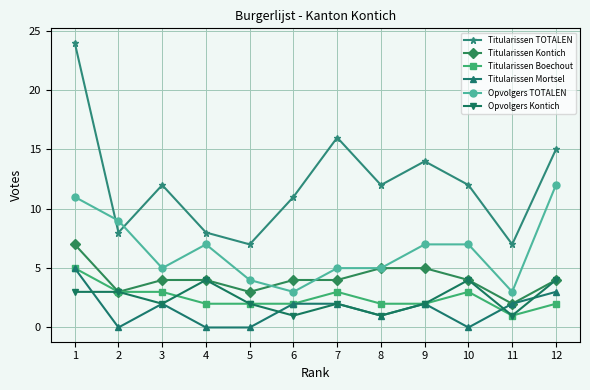

Which series changed the most between 10 and 11?

Titularissen TOTALEN